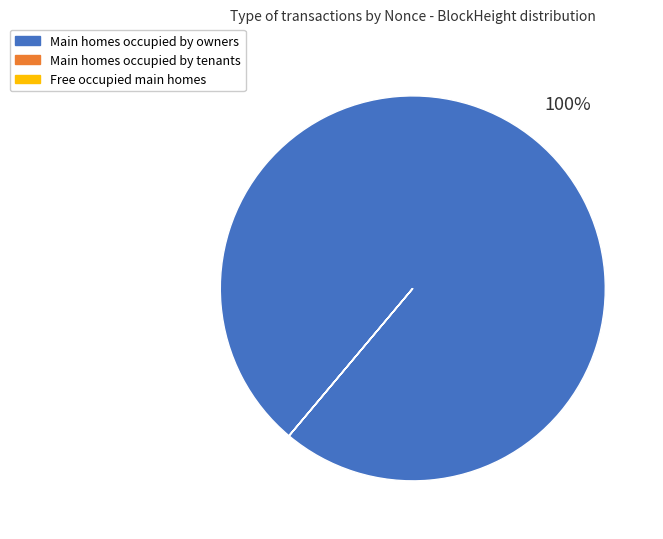

Which category has the biggest portion of the pie?

Main homes occupied by owners